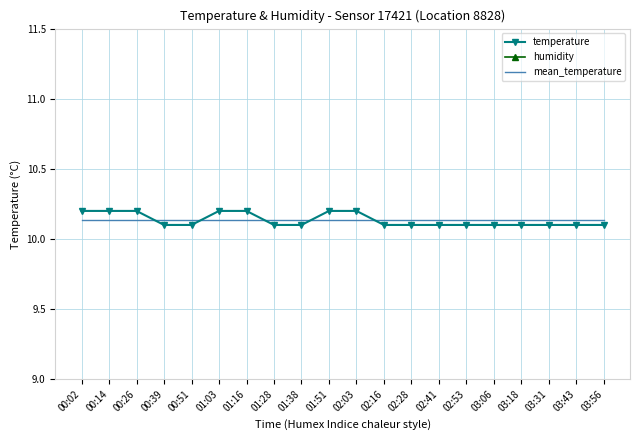

What position from the right is 02:41?

7